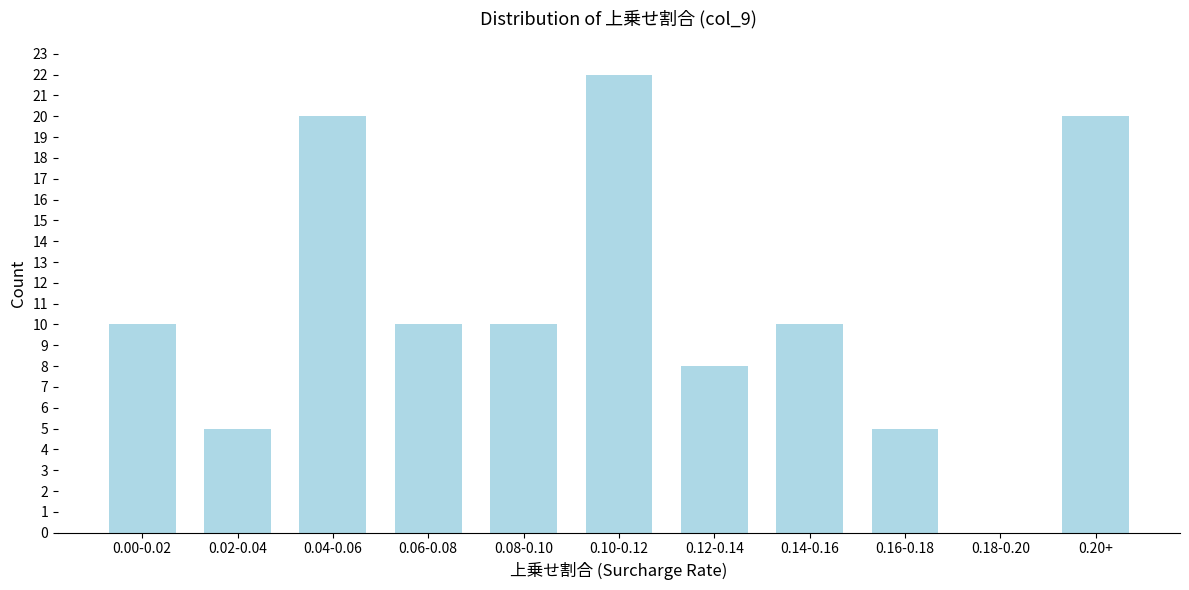

Reading right to left, what are all the values shown in this chart?

0.20+=20	0.18-0.20=0	0.16-0.18=5	0.14-0.16=10	0.12-0.14=8	0.10-0.12=22	0.08-0.10=10	0.06-0.08=10	0.04-0.06=20	0.02-0.04=5	0.00-0.02=10